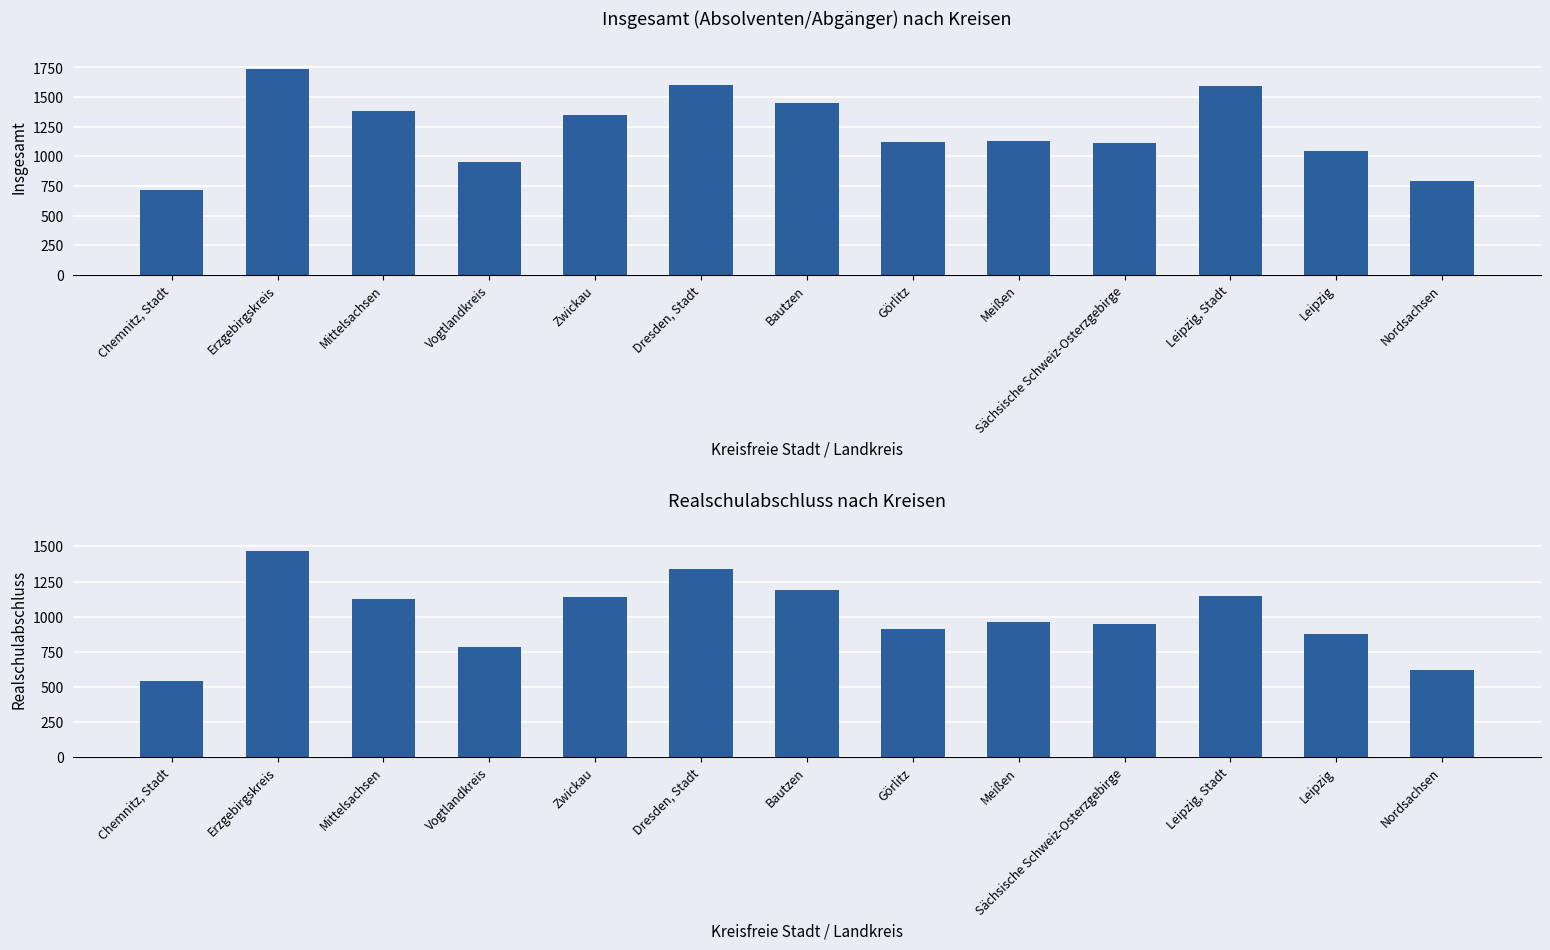

How many distinct data groups are displayed?

2